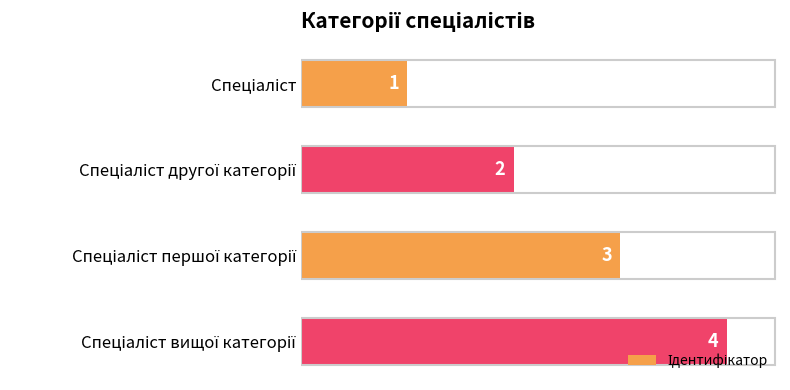

What is the sum of all values?

10